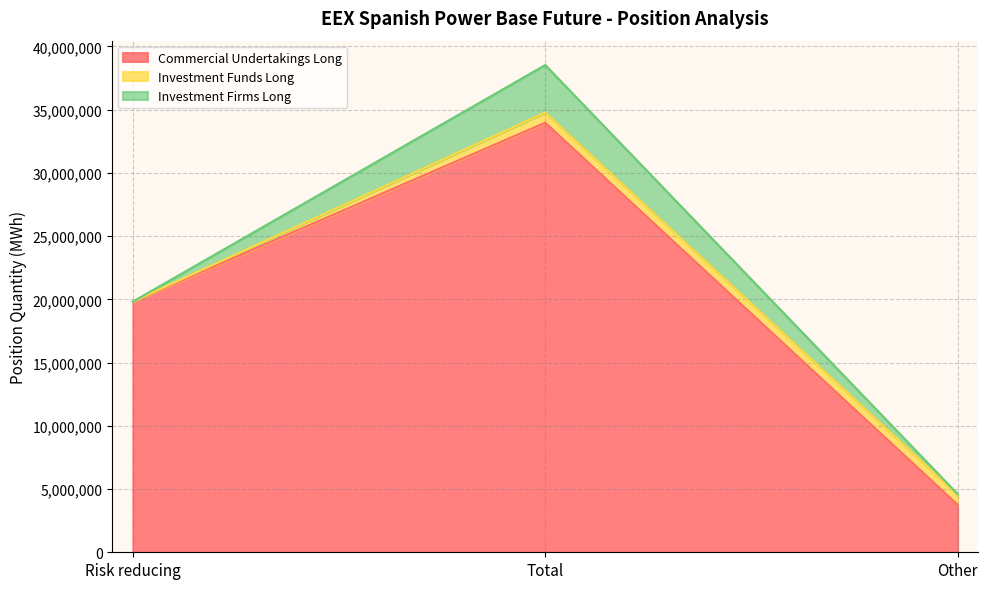

Where is Investment Firms Long nearest to the value 1878968?

Other